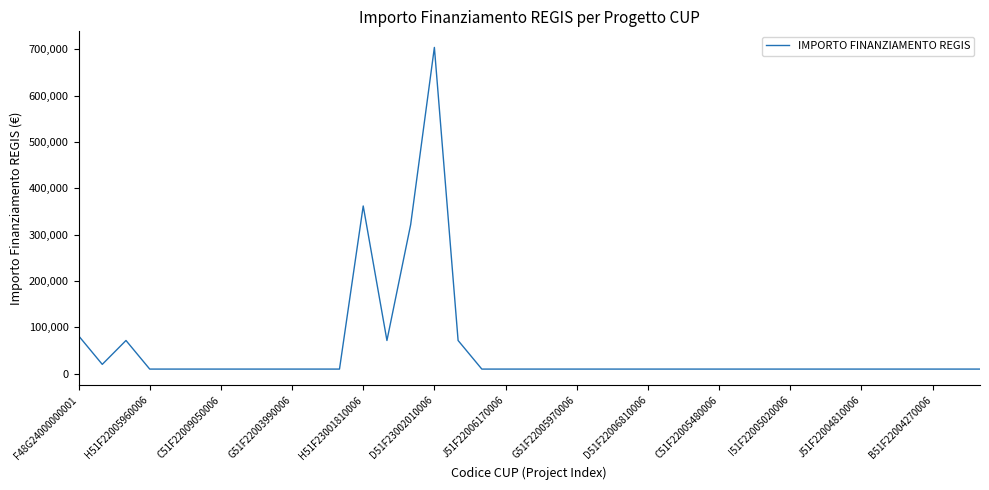

What is the value of the 1st point from the left?

82154.8